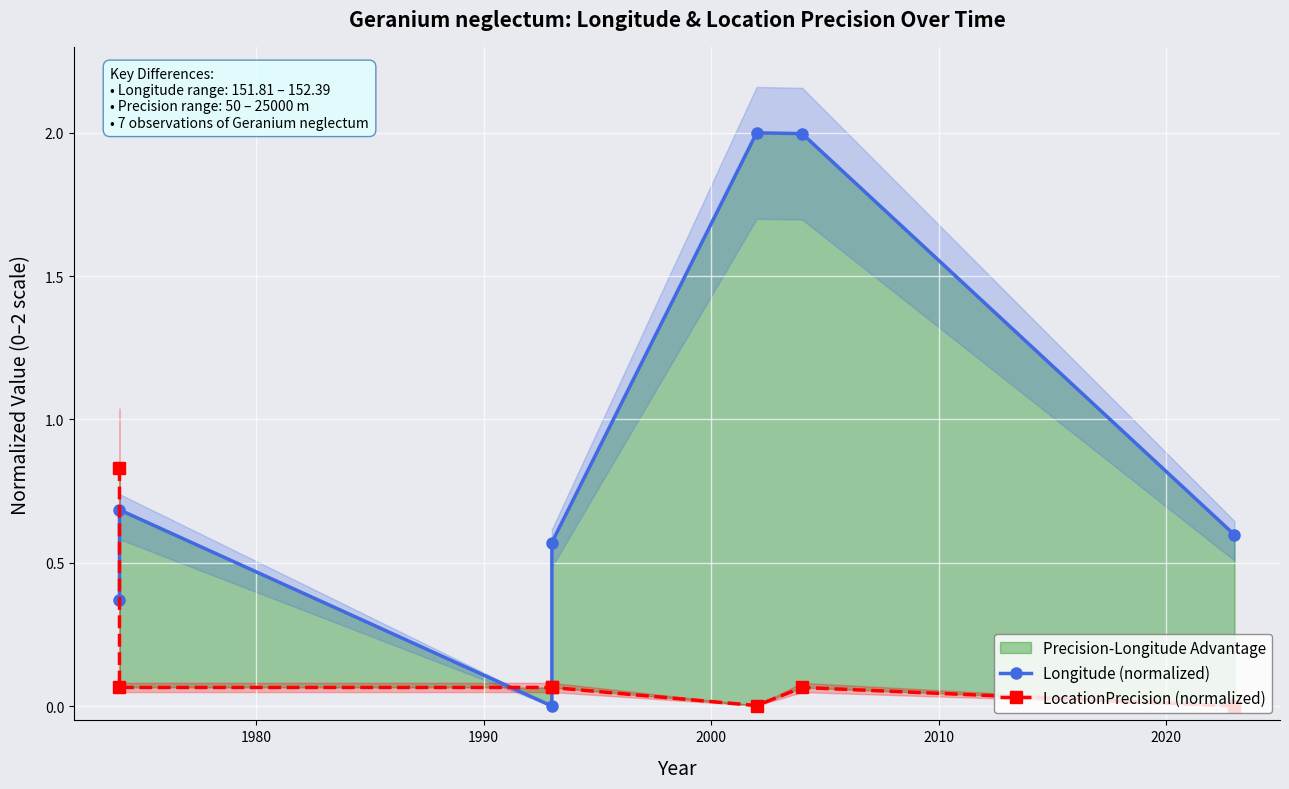

In Longitude (normalized), how many points are higher than both neighbors (excluding endpoints)?

2